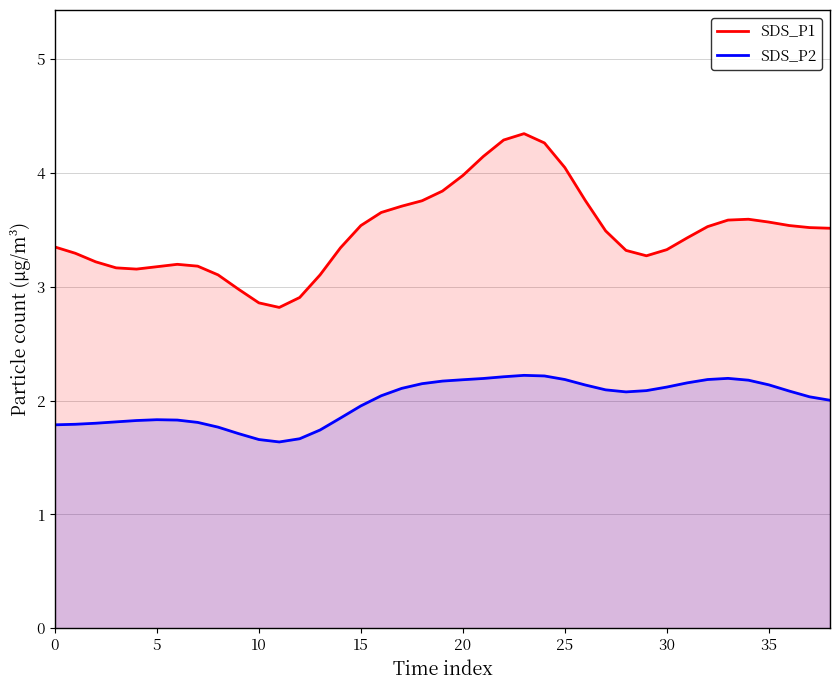

What is the spread (max minus min) of values at 20?

1.8